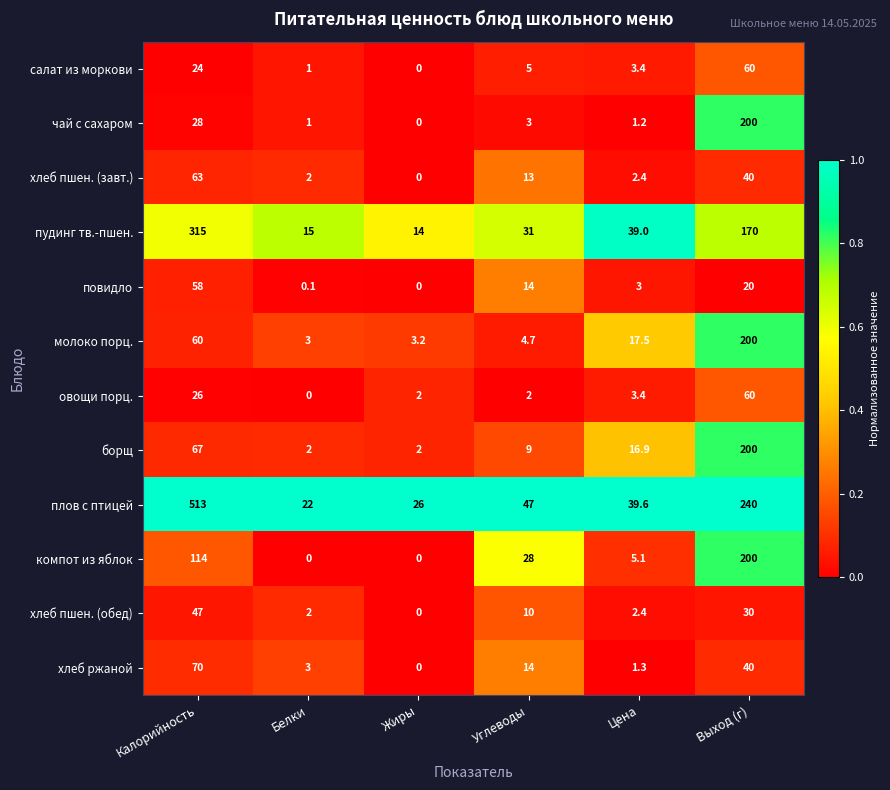

What is the difference between the maximum and second lowest values in the пудинг тв.-пшен. series?

300.0